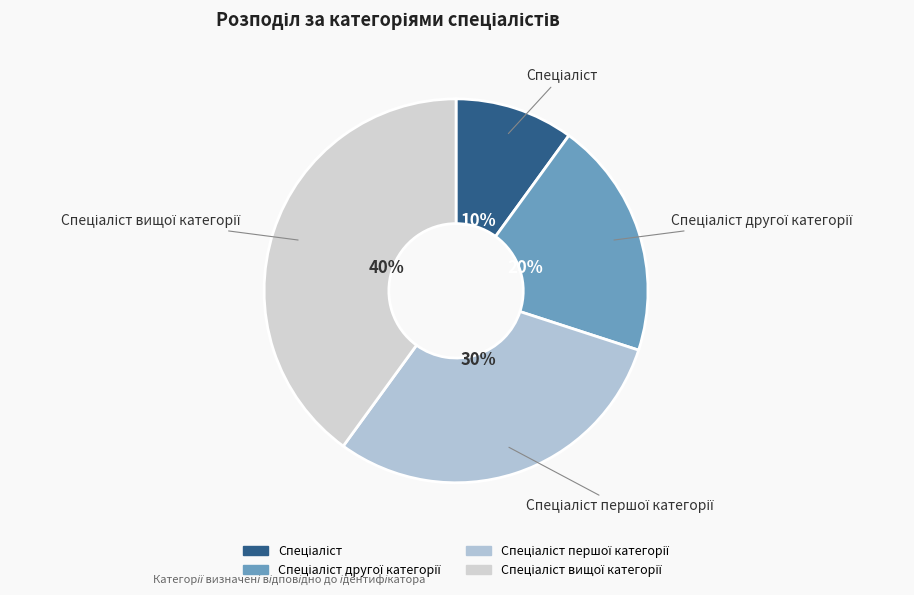

Is there any slice that represents more than half of the pie?

No